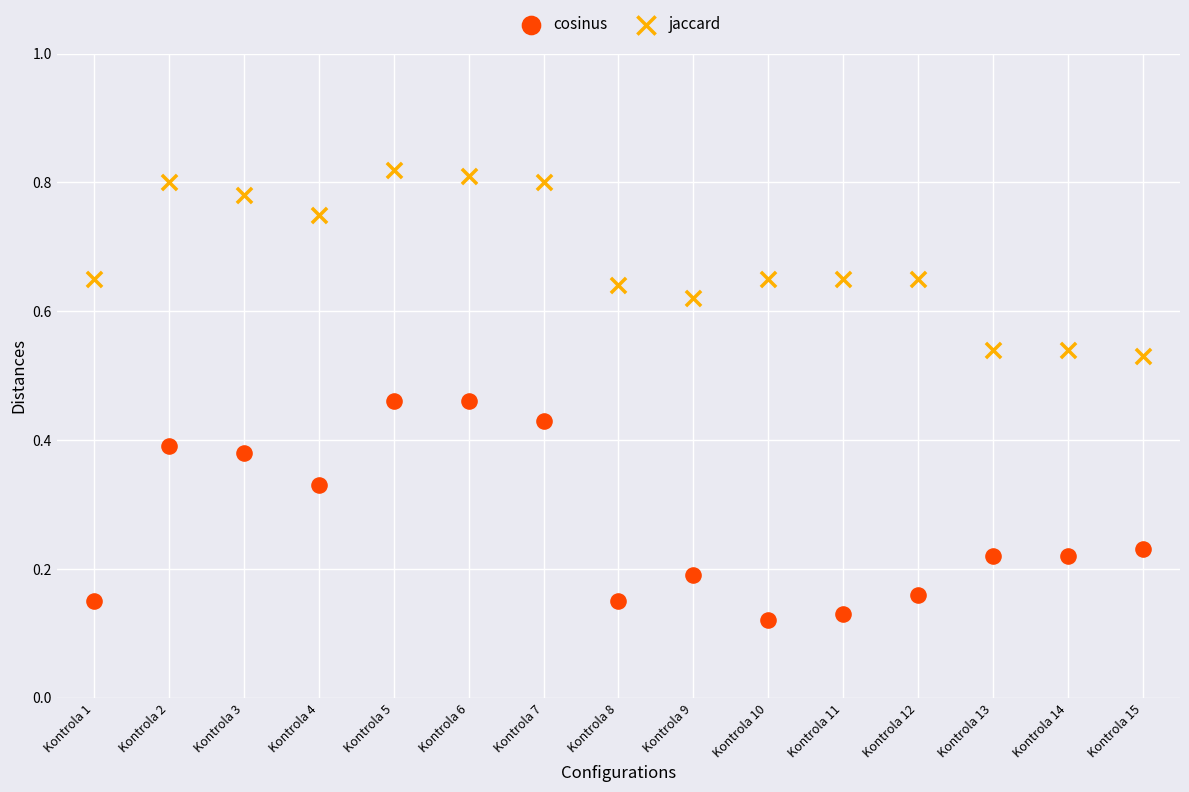

Which series contains the highest Y value?

jaccard